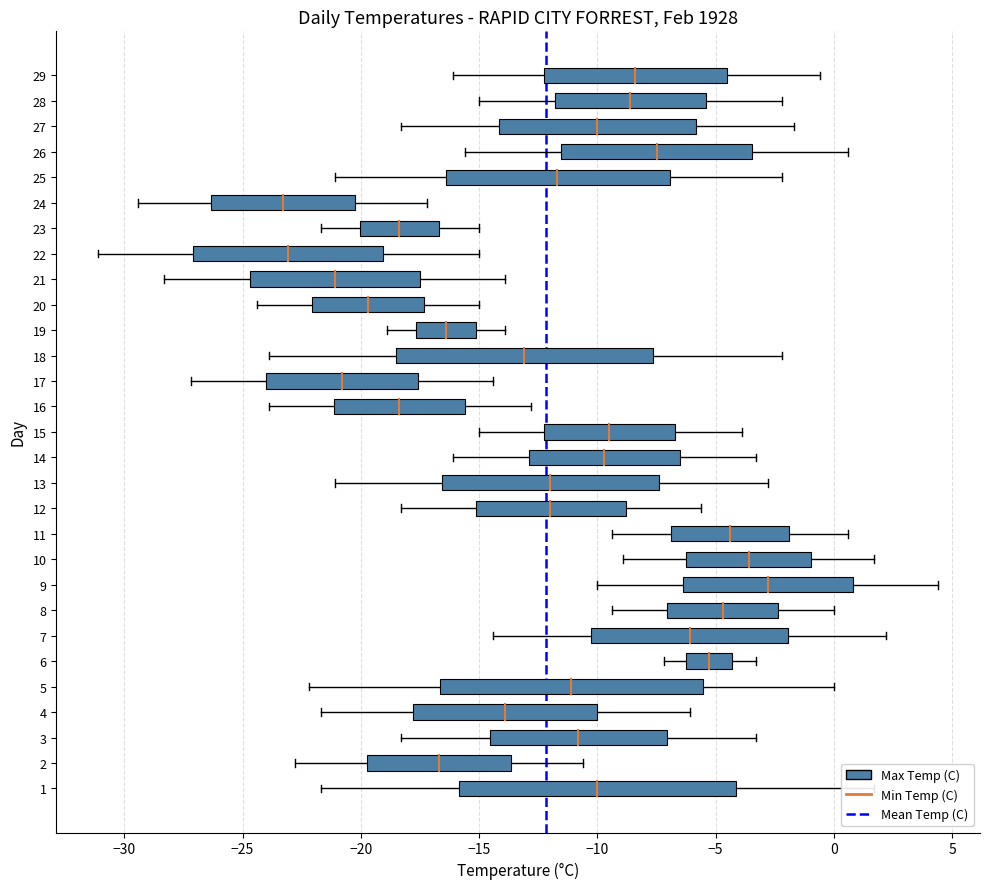

How many lines are shown in the chart?

2